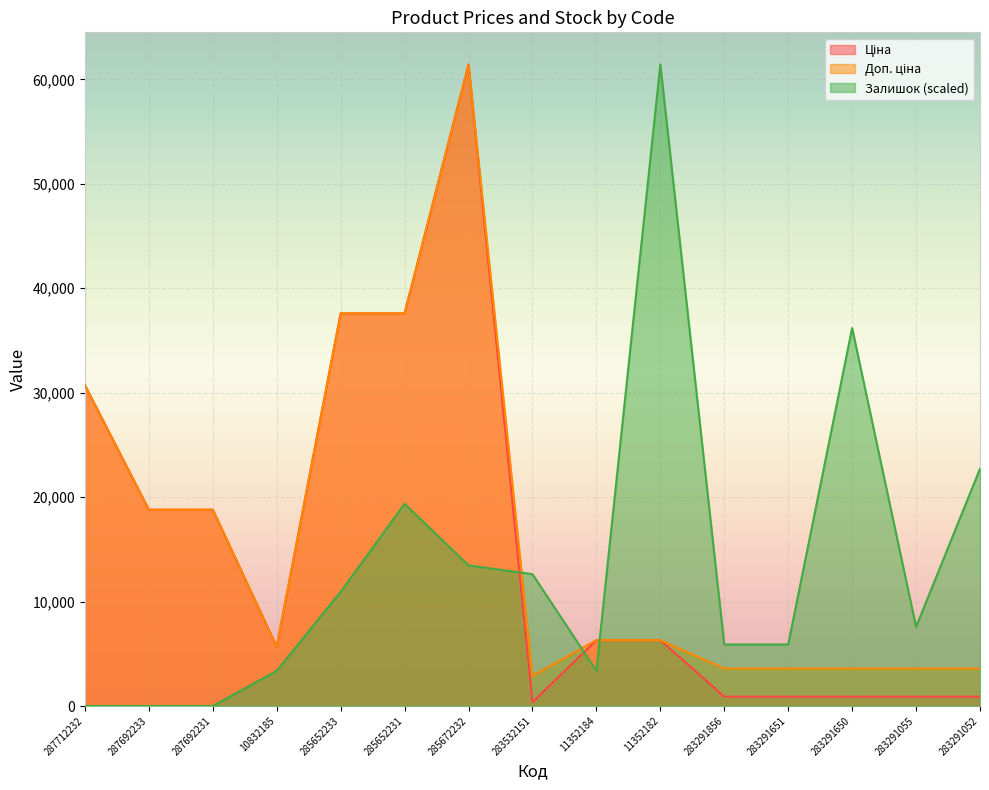

Read the Ціна value at 287692231.

18796.8